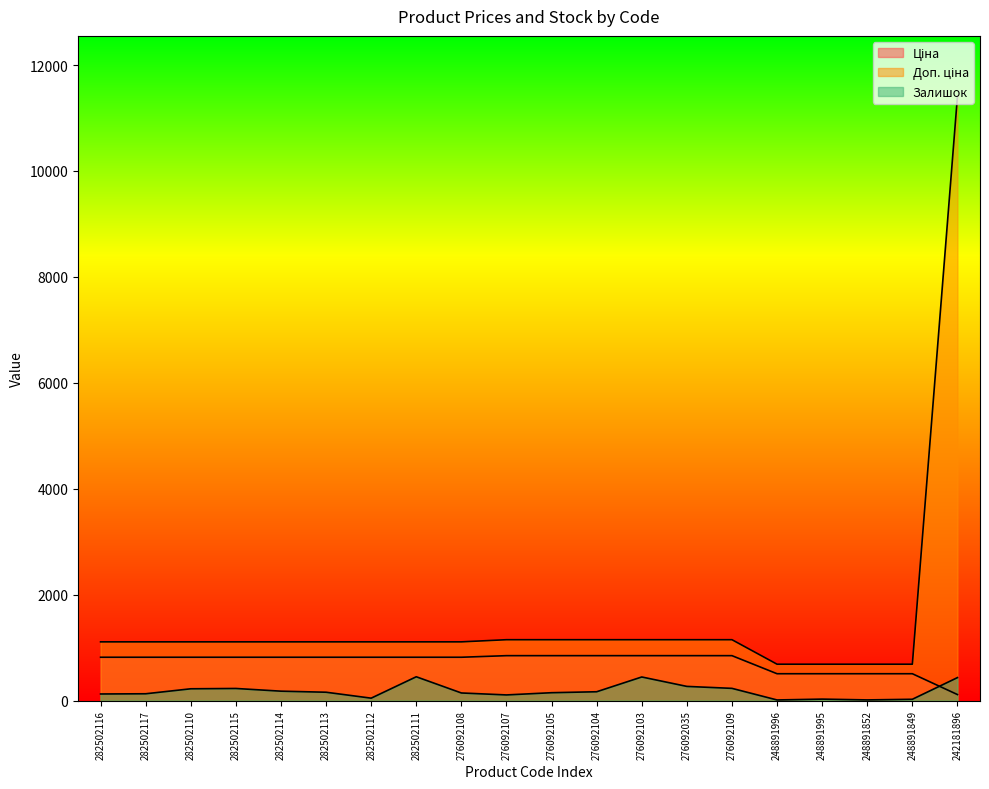

The value of Доп. ціна at 282502116 is 1609.9. True or false?

False